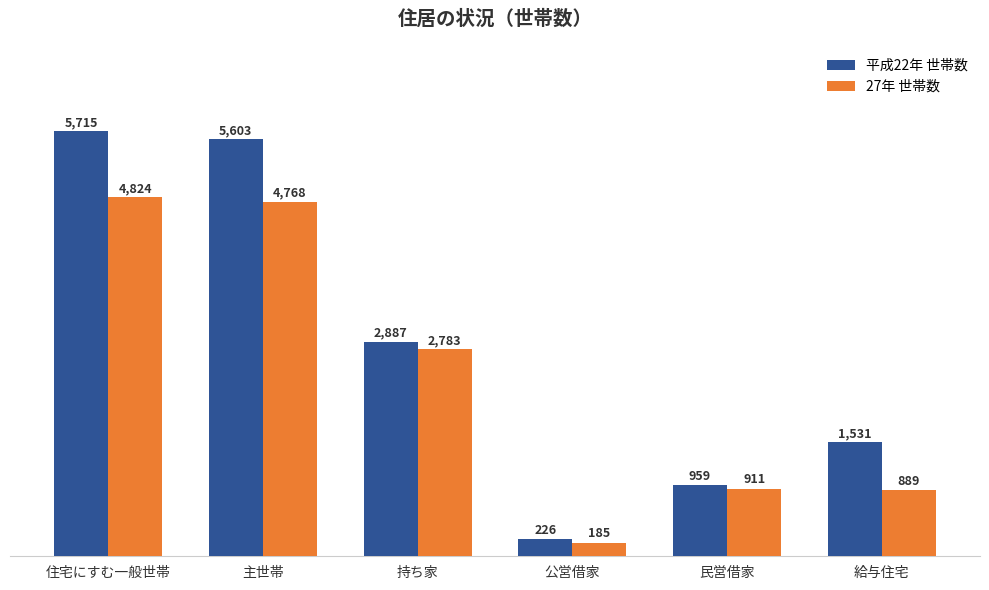

Rank the series at 住宅にすむ一般世帯 from highest to lowest value.

平成22年 世帯数, 27年 世帯数